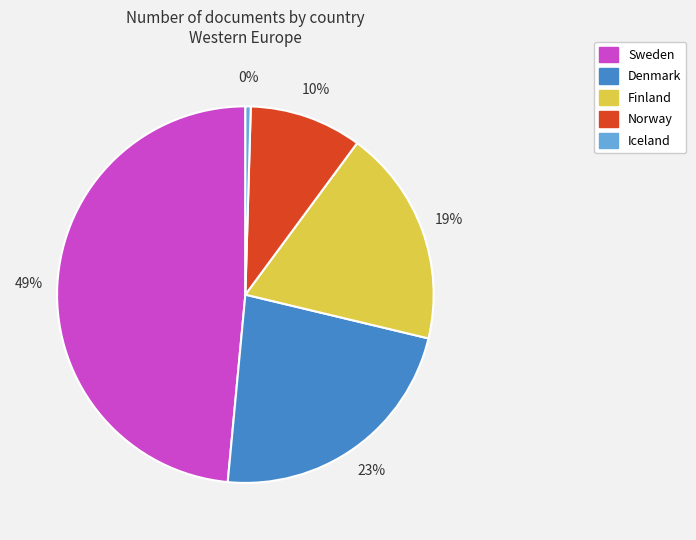

Which category has the biggest portion of the pie?

Sweden